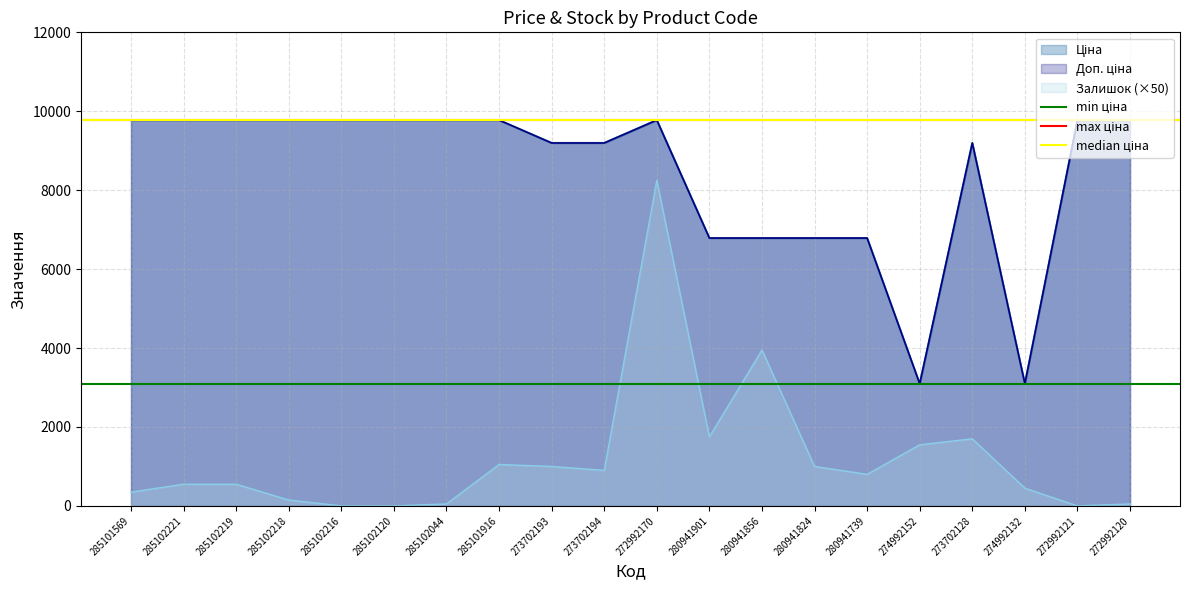

What is the maximum value for Залишок (×50)?

8250.0